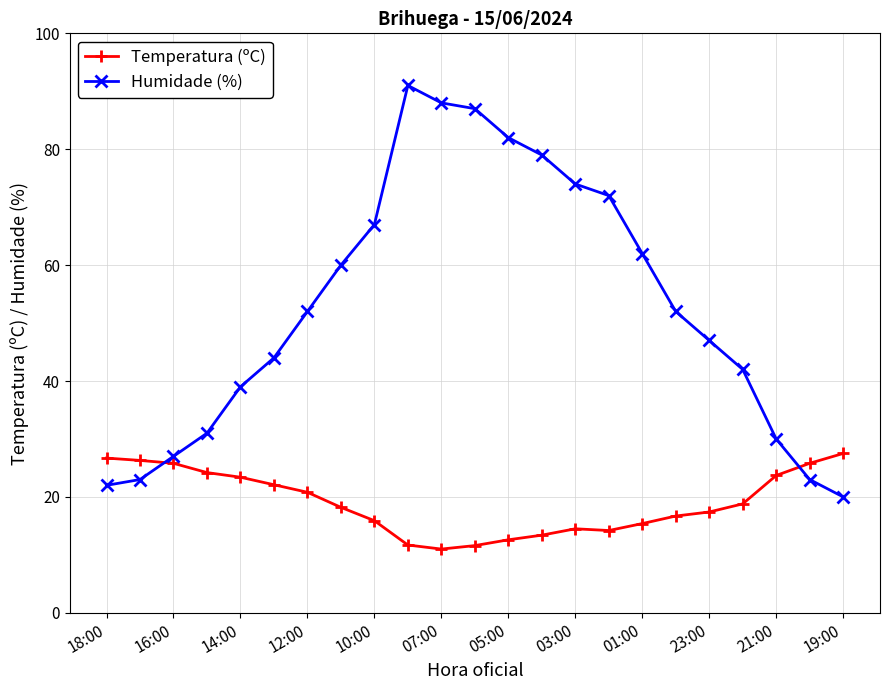

What is the smallest value displayed?

11.0